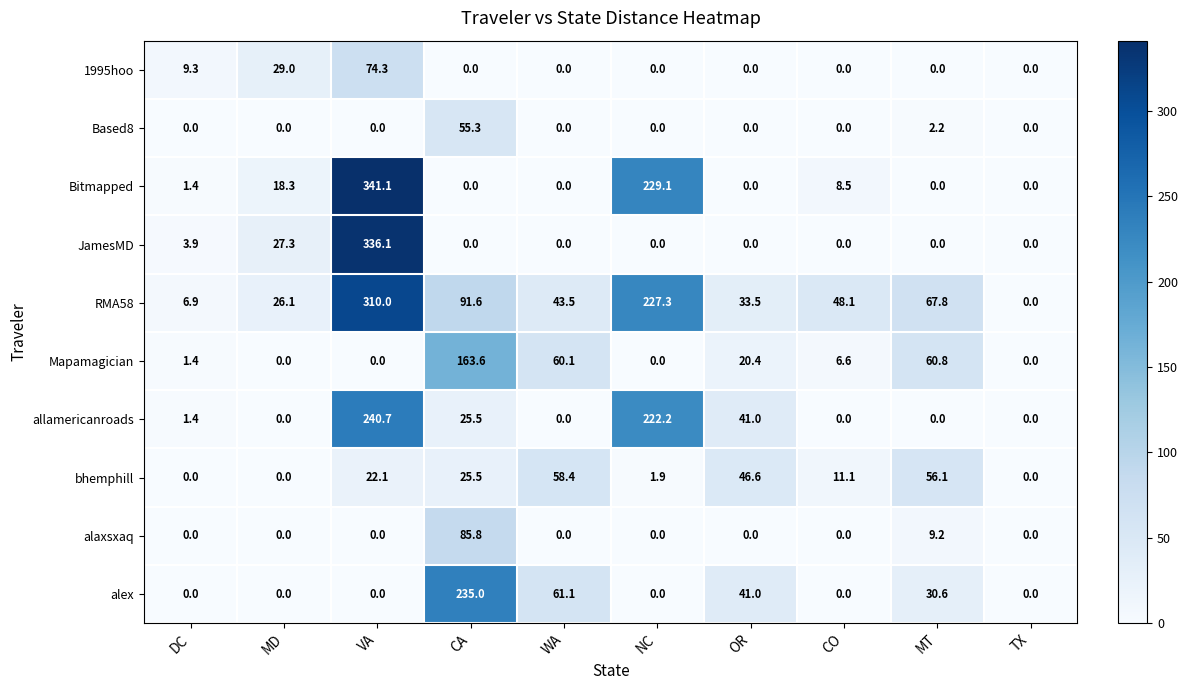

What is the average value of the Based8 series?

5.8